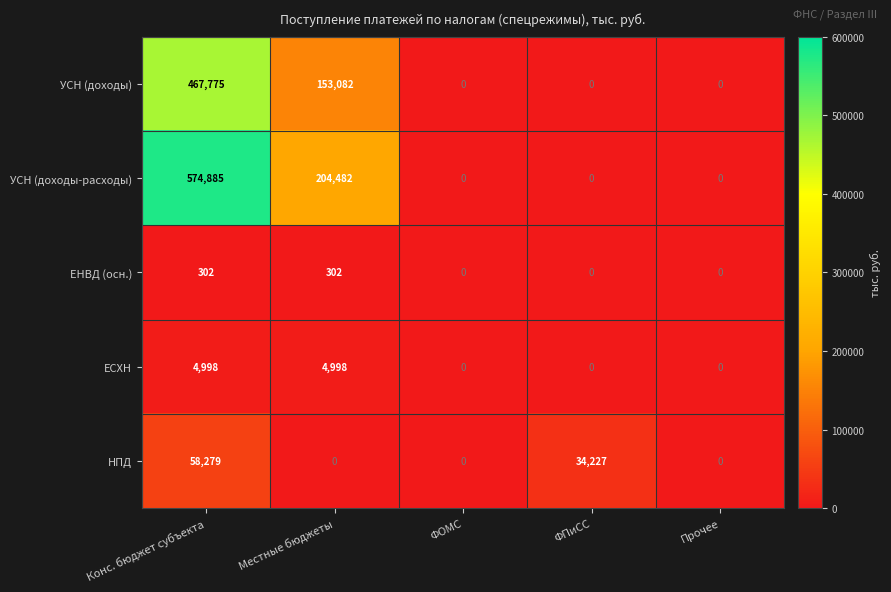

Reading left to right, list all the values displayed in this chart.

УСН (доходы): Конс. бюджет субъекта=467775	Местные бюджеты=153082	ФОМС=0	ФПиСС=0	Прочее=0
УСН (доходы-расходы): Конс. бюджет субъекта=574885	Местные бюджеты=204482	ФОМС=0	ФПиСС=0	Прочее=0
ЕНВД (осн.): Конс. бюджет субъекта=302	Местные бюджеты=302	ФОМС=0	ФПиСС=0	Прочее=0
ЕСХН: Конс. бюджет субъекта=4998	Местные бюджеты=4998	ФОМС=0	ФПиСС=0	Прочее=0
НПД: Конс. бюджет субъекта=58279	Местные бюджеты=0	ФОМС=0	ФПиСС=34227	Прочее=0